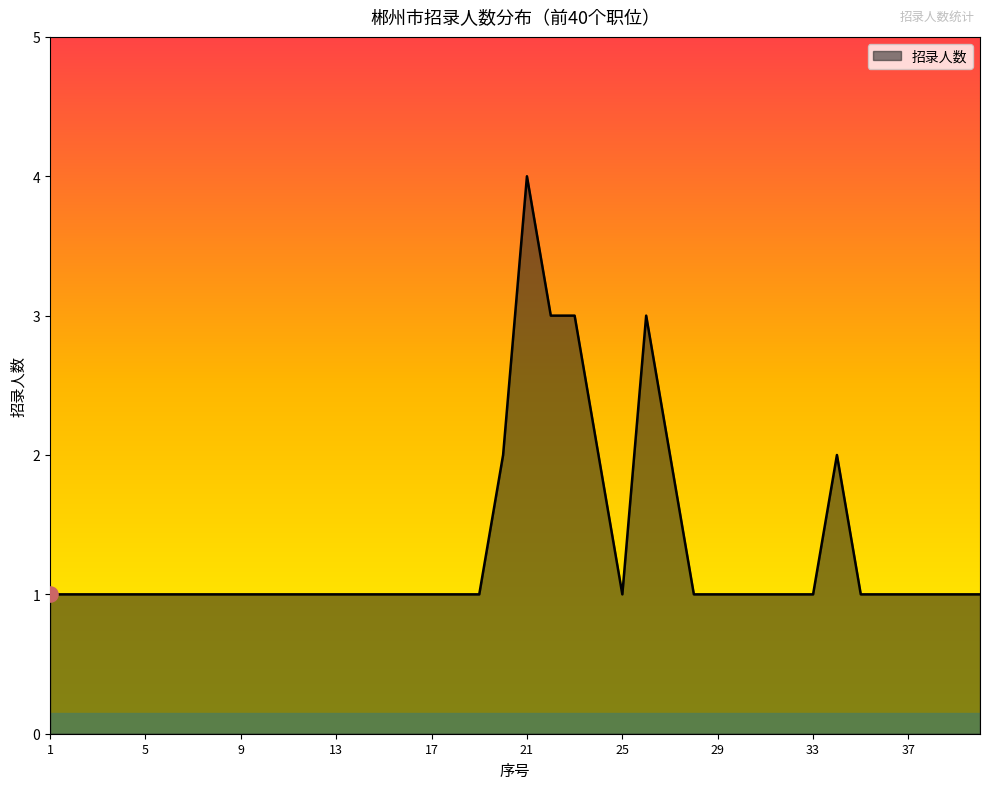

What is the maximum value shown in the chart?

4